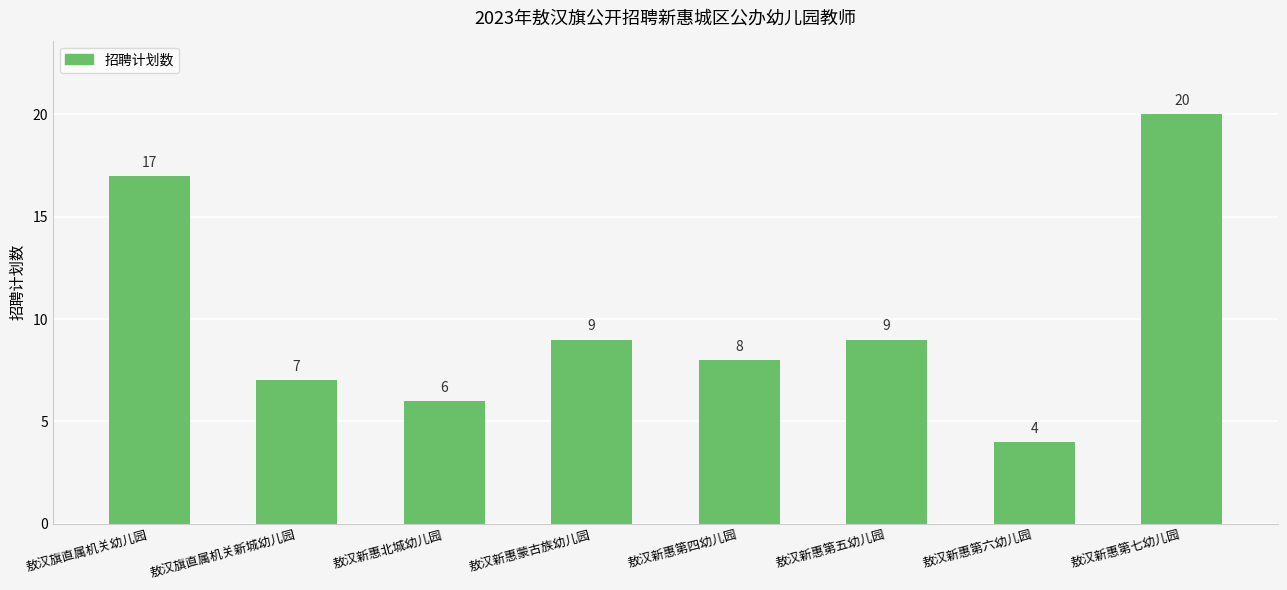

Which label corresponds to the smallest value in the chart?

敖汉新惠第六幼儿园